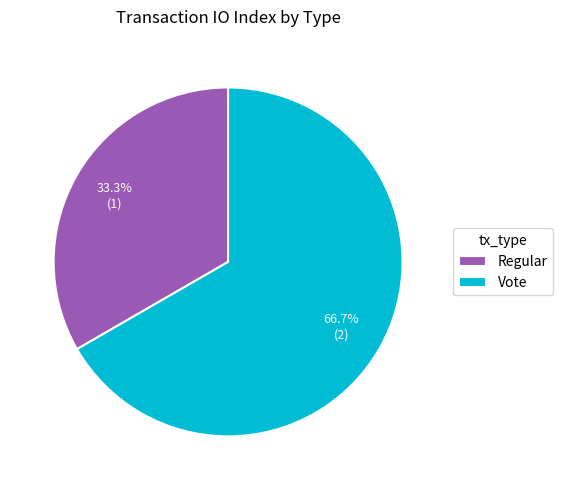

The Vote slice represents 53% of the pie. True or false?

False